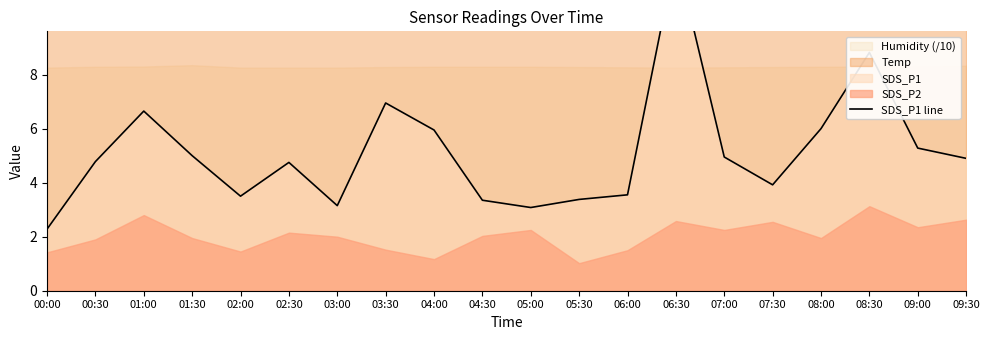

Read the value at 01:30.

5.0